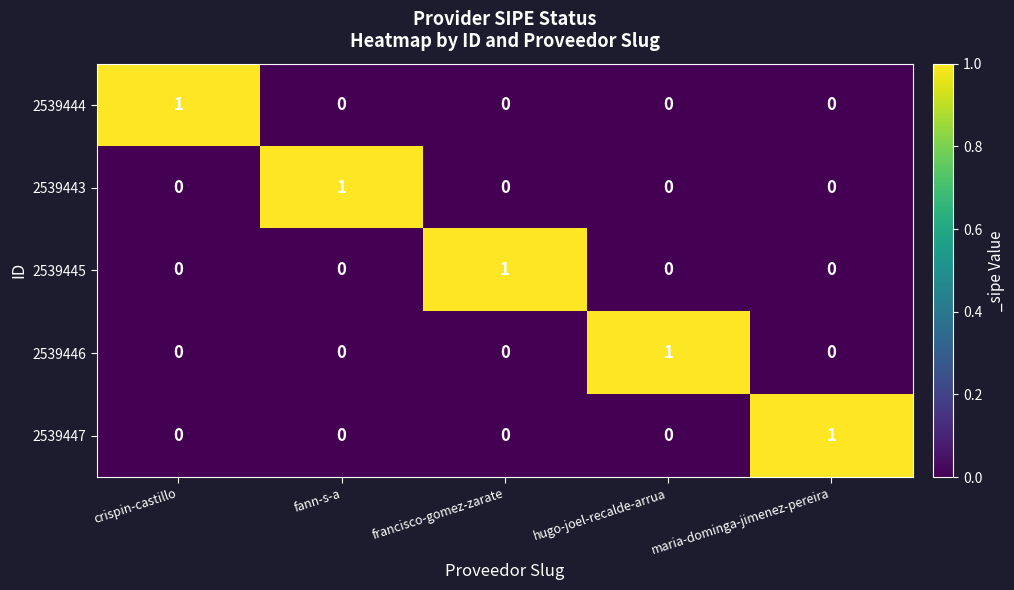

Reading left to right, list all the values displayed in this chart.

2539444: crispin-castillo=1	fann-s-a=0	francisco-gomez-zarate=0	hugo-joel-recalde-arrua=0	maria-dominga-jimenez-pereira=0
2539443: crispin-castillo=0	fann-s-a=1	francisco-gomez-zarate=0	hugo-joel-recalde-arrua=0	maria-dominga-jimenez-pereira=0
2539445: crispin-castillo=0	fann-s-a=0	francisco-gomez-zarate=1	hugo-joel-recalde-arrua=0	maria-dominga-jimenez-pereira=0
2539446: crispin-castillo=0	fann-s-a=0	francisco-gomez-zarate=0	hugo-joel-recalde-arrua=1	maria-dominga-jimenez-pereira=0
2539447: crispin-castillo=0	fann-s-a=0	francisco-gomez-zarate=0	hugo-joel-recalde-arrua=0	maria-dominga-jimenez-pereira=1